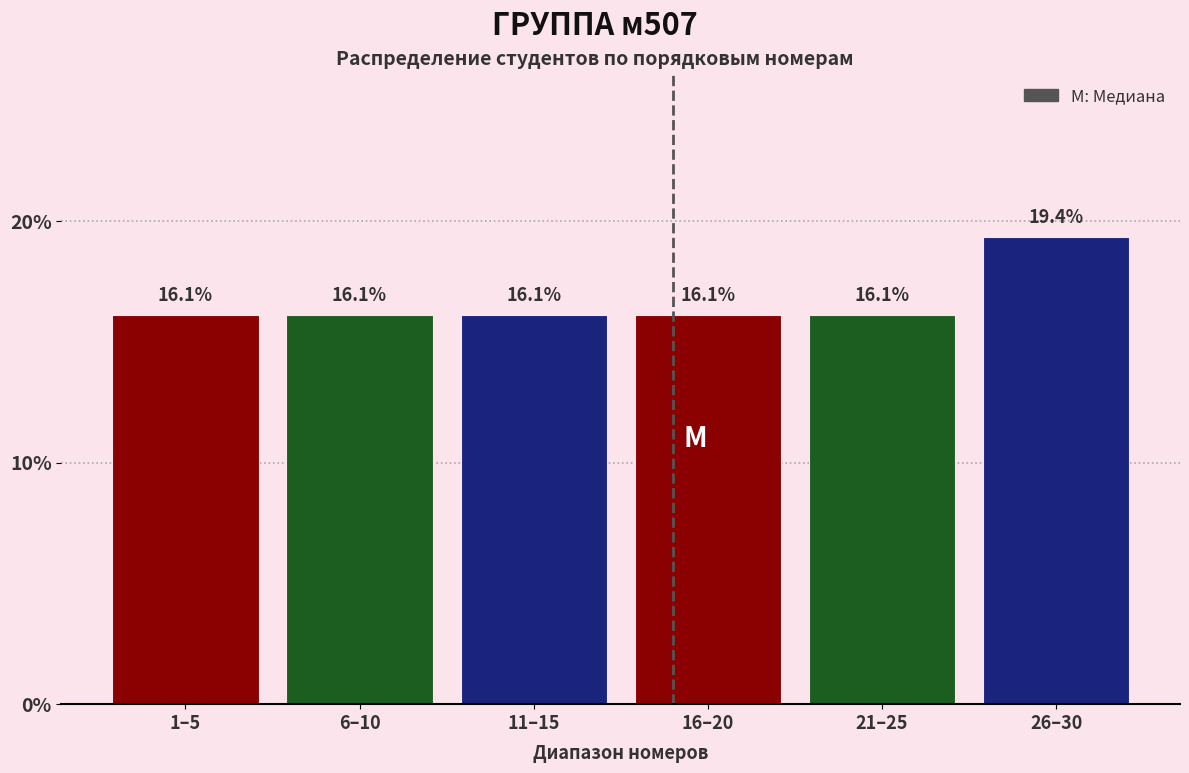

Reading left to right, what are all the values shown in this chart?

1–5=16.1	6–10=16.1	11–15=16.1	16–20=16.1	21–25=16.1	26–30=19.4